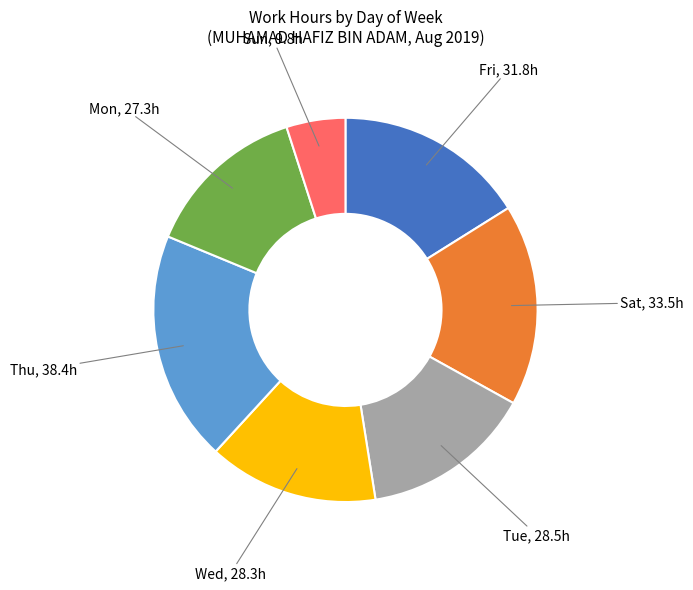

Does any single category account for the majority?

No